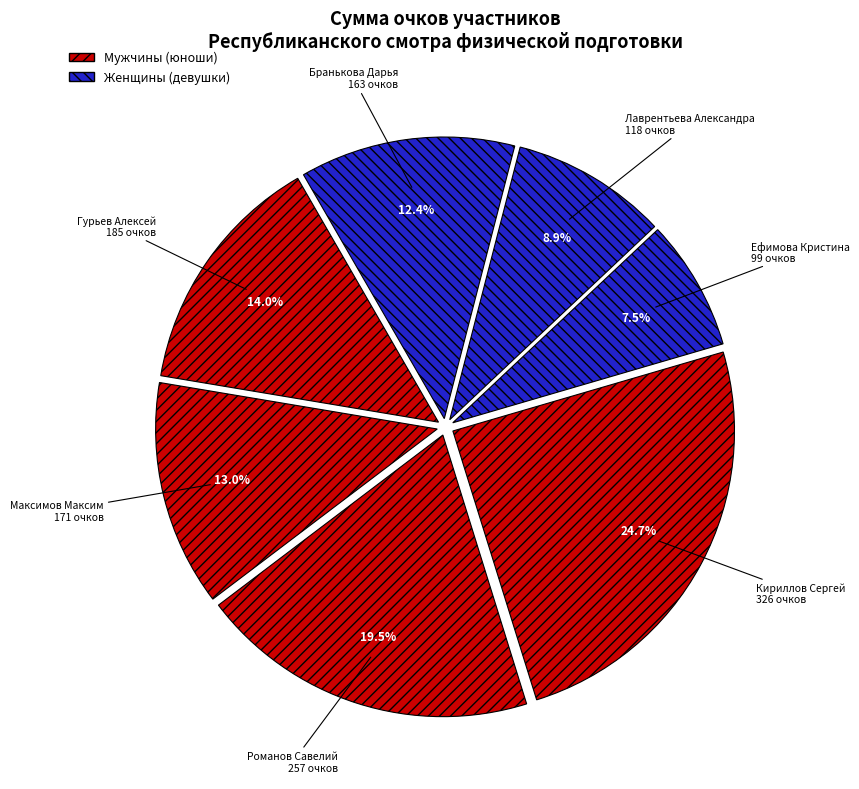

Is there any slice that represents more than half of the pie?

No